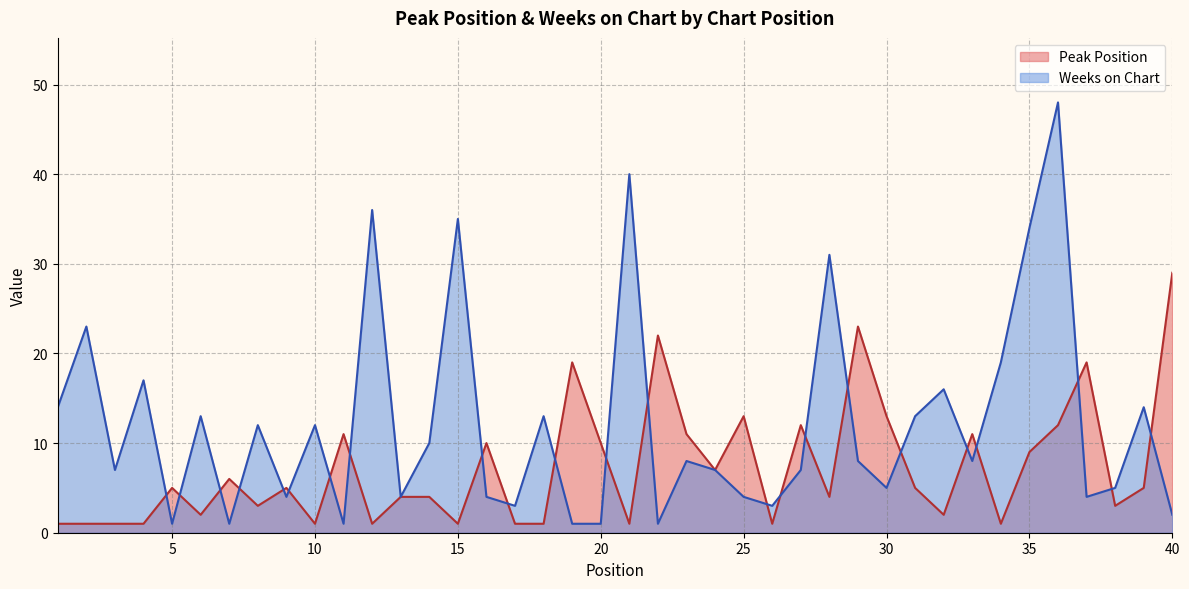

At 37, list the series in order from smallest to largest.

Weeks on Chart, Peak Position